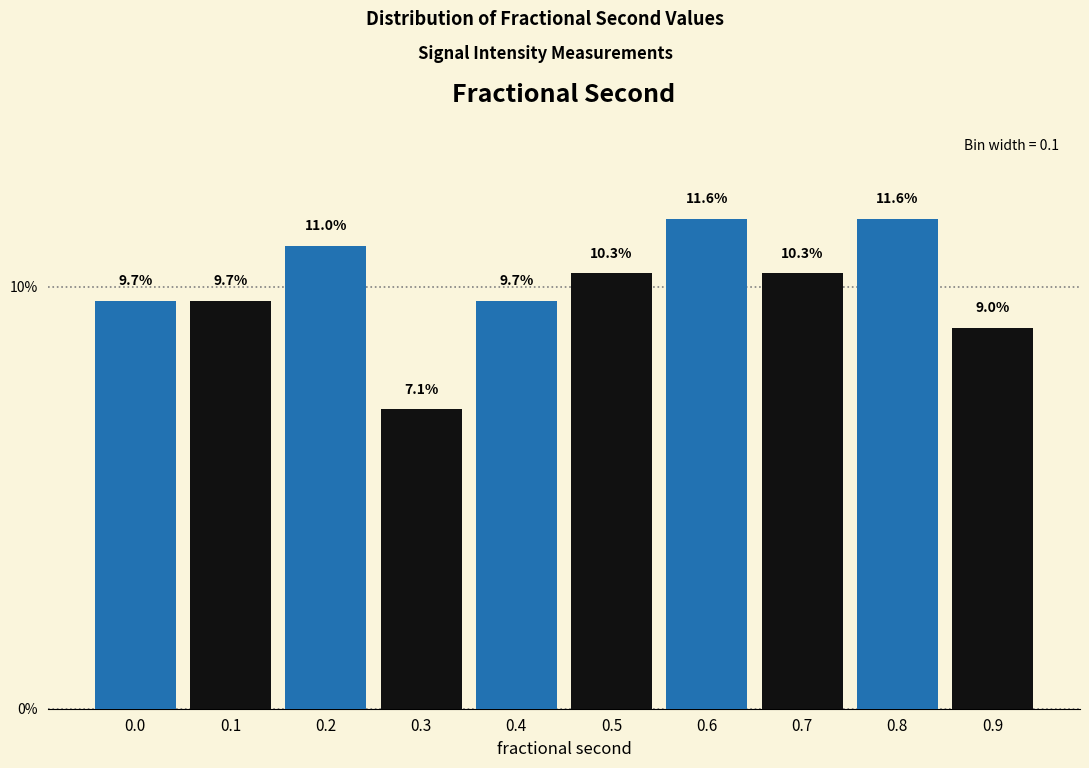

Reading right to left, extract all data points from this chart.

9.0	11.6	10.3	11.6	10.3	9.7	7.1	11.0	9.7	9.7